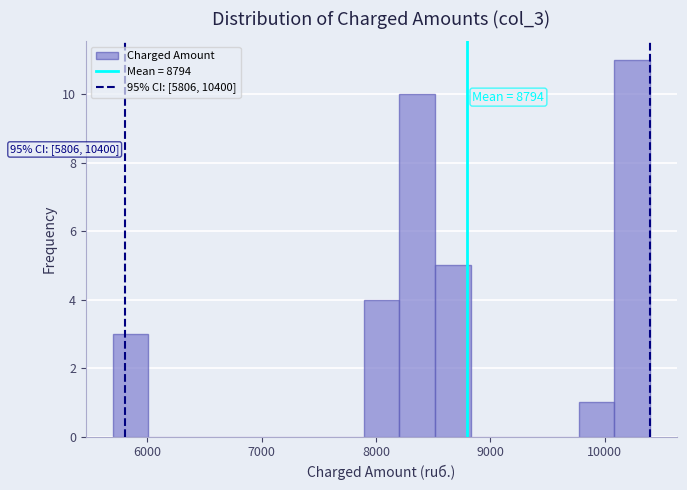

Read against the x-axis, roughly where is the centre of the tallest bar?

10200